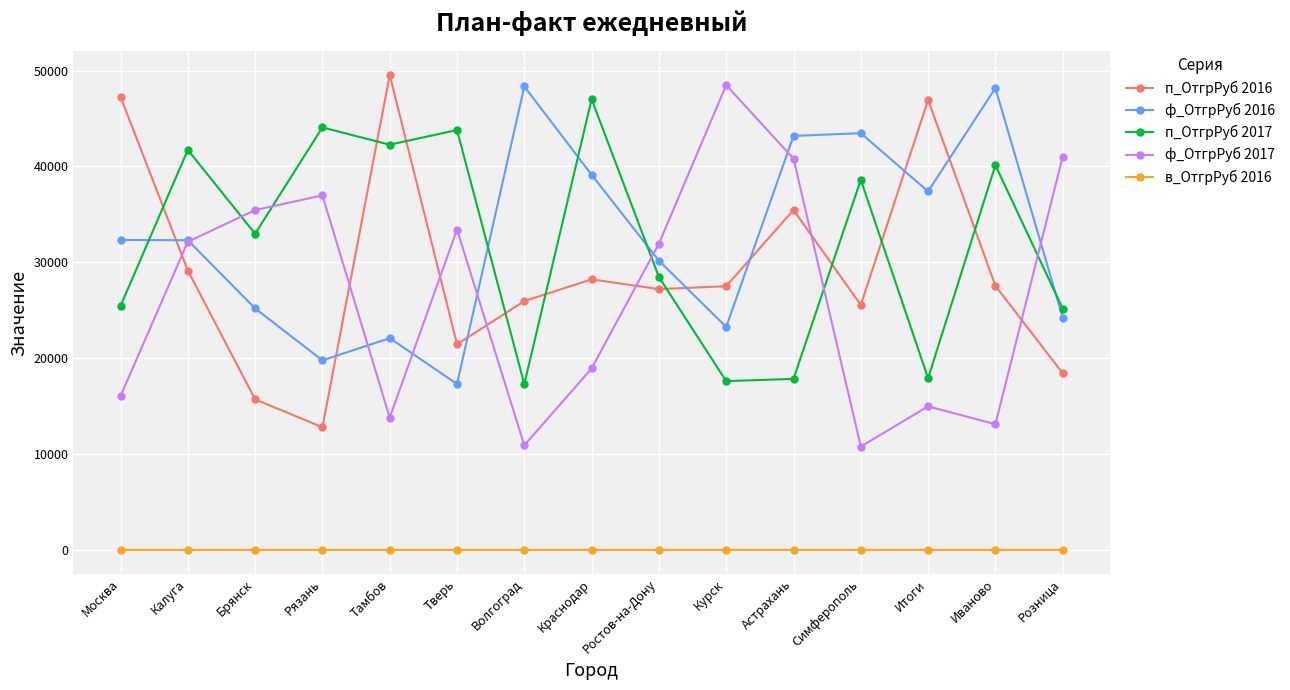

True or false: ф_ОтгрРуб 2016 has a value of 17305.0 at Тверь.

True